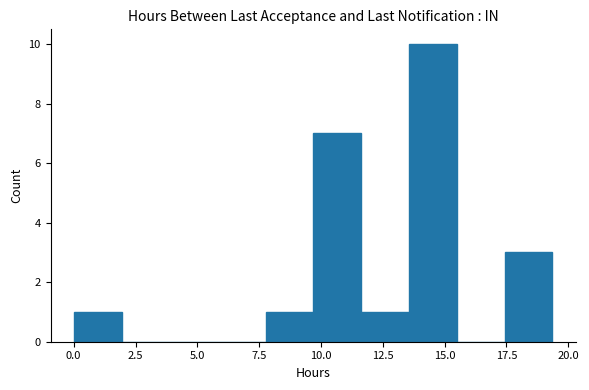

Around what value on the x-axis is the tallest bar? Give the approximate position of its centre, as read against the axis.

14.5